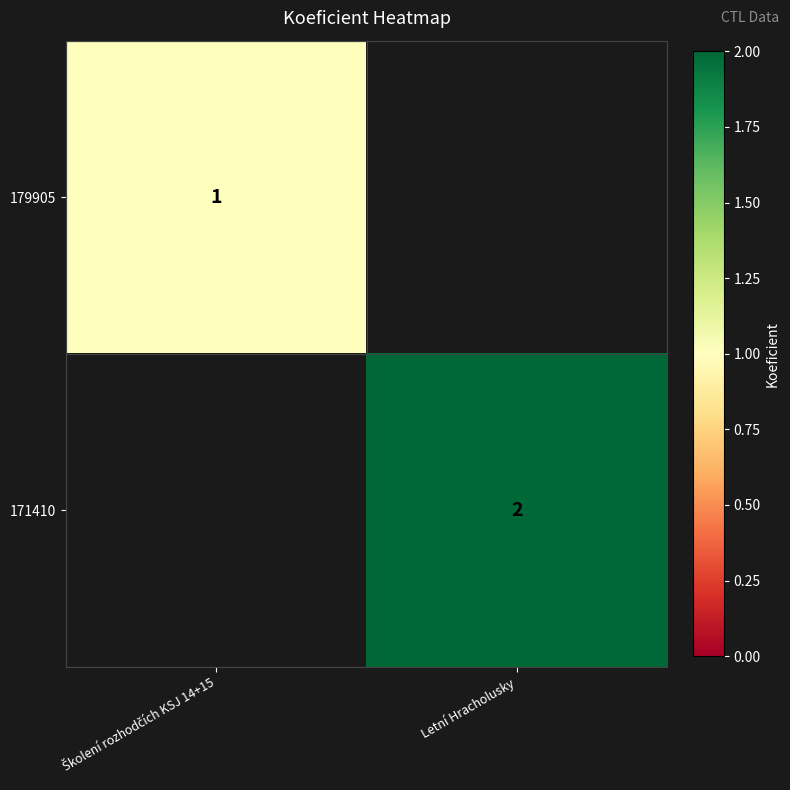

The value of 171410 at Letní Hracholusky is 3. True or false?

False